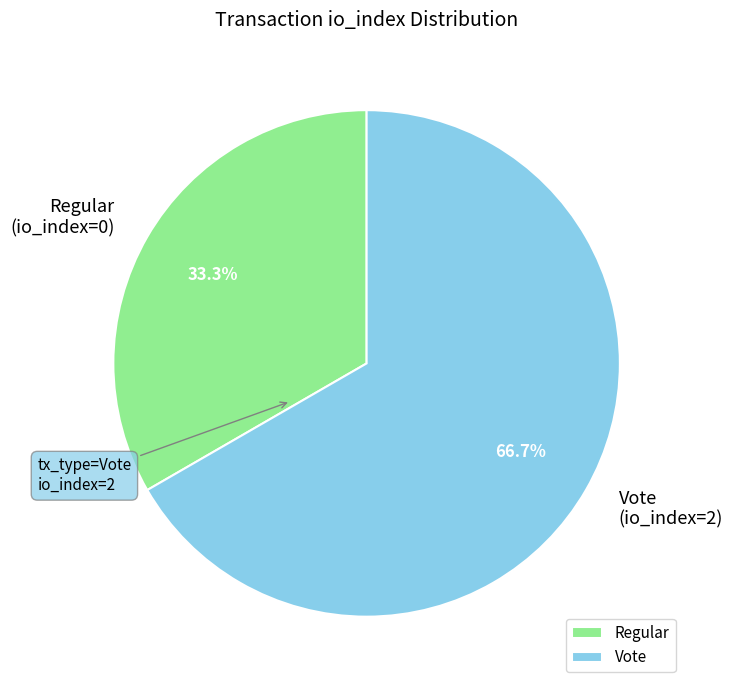

Rank the categories by value from lowest to highest.

Regular, Vote